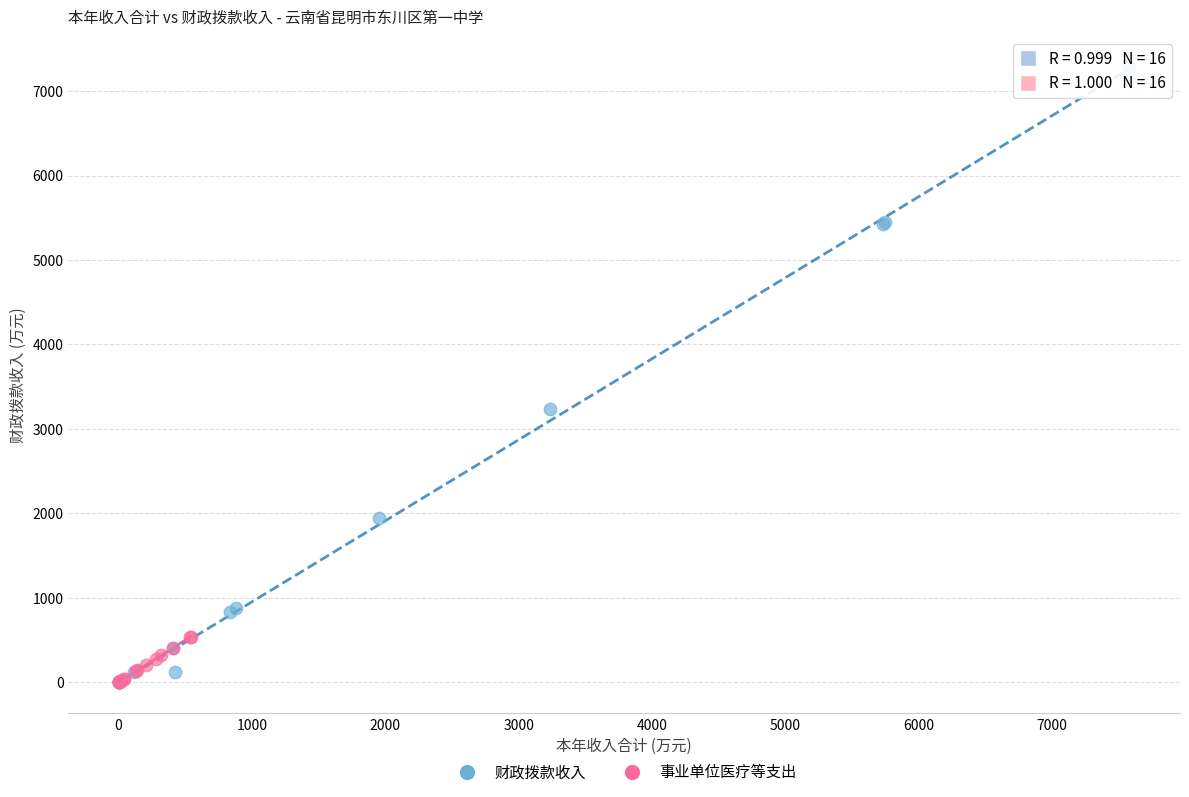

What are all the series names shown in the legend?

财政拨款收入, 事业单位医疗等支出